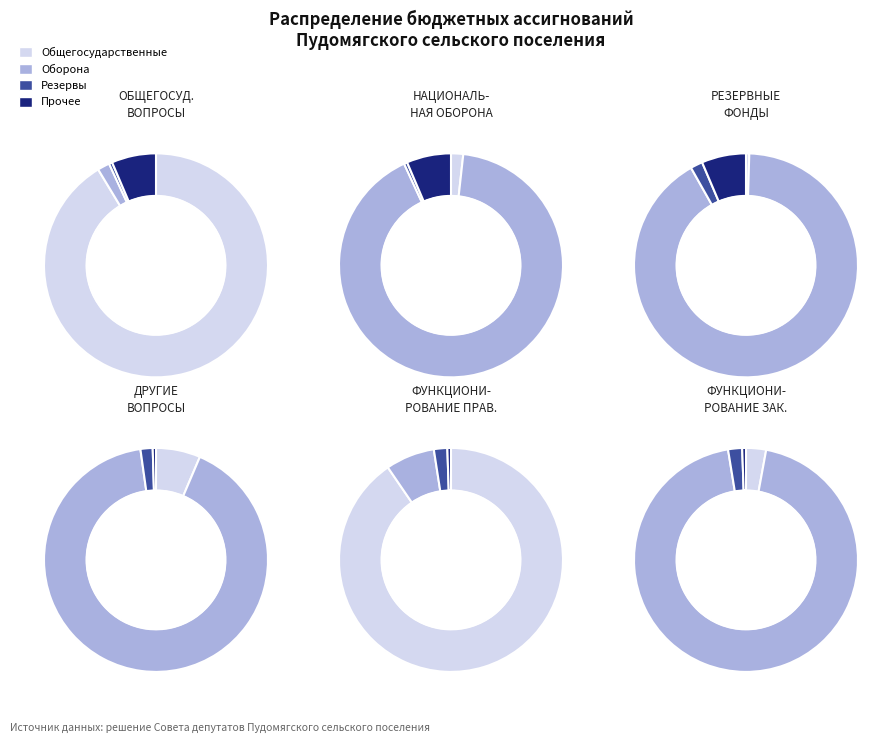

How many segments does this pie chart have?

6